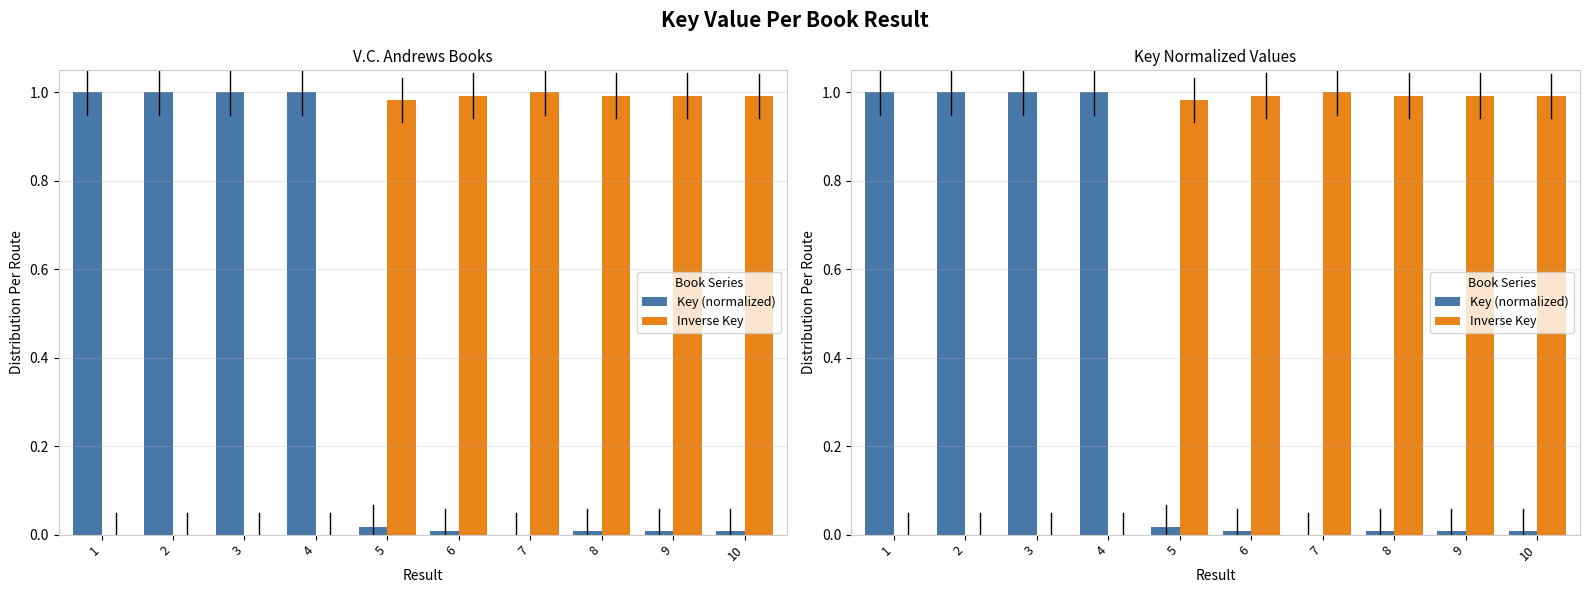

Does the chart contain stacked bars?

No